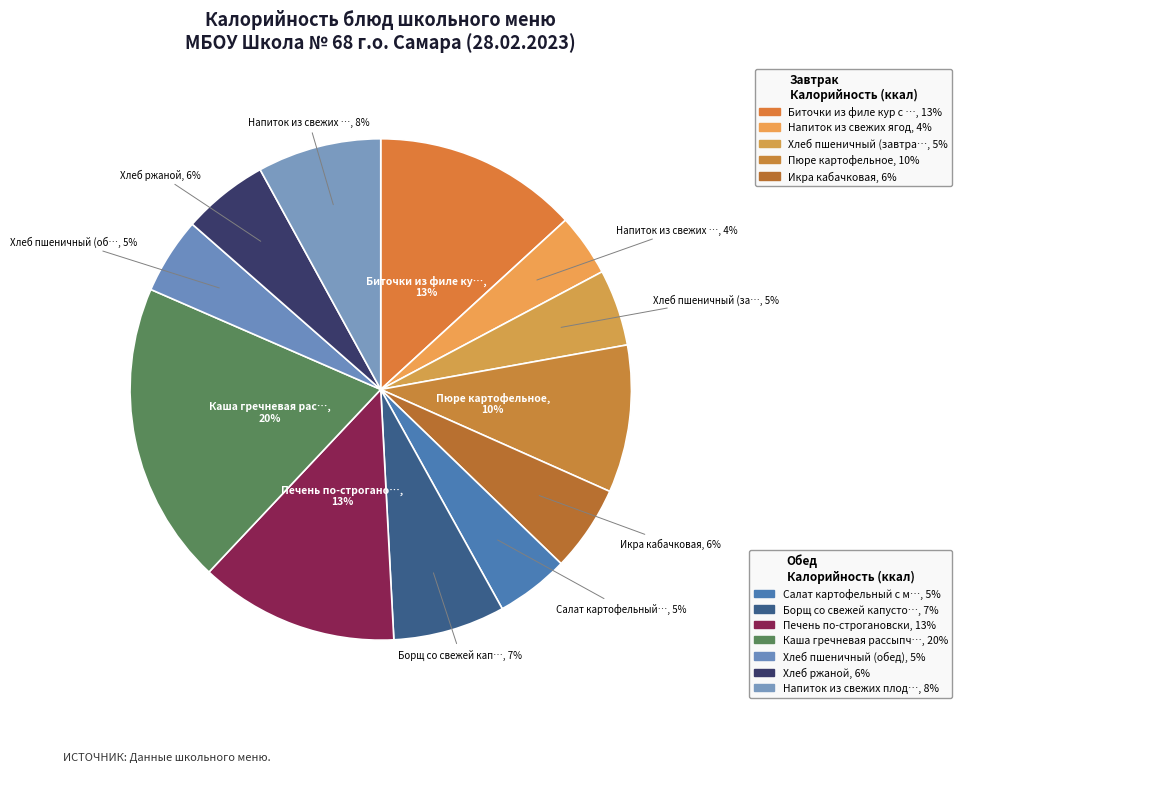

How many slices are in this pie chart?

12